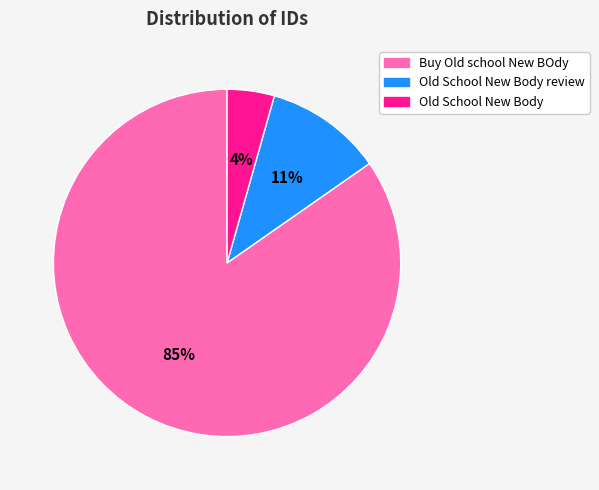

Is there any slice that represents more than half of the pie?

Yes